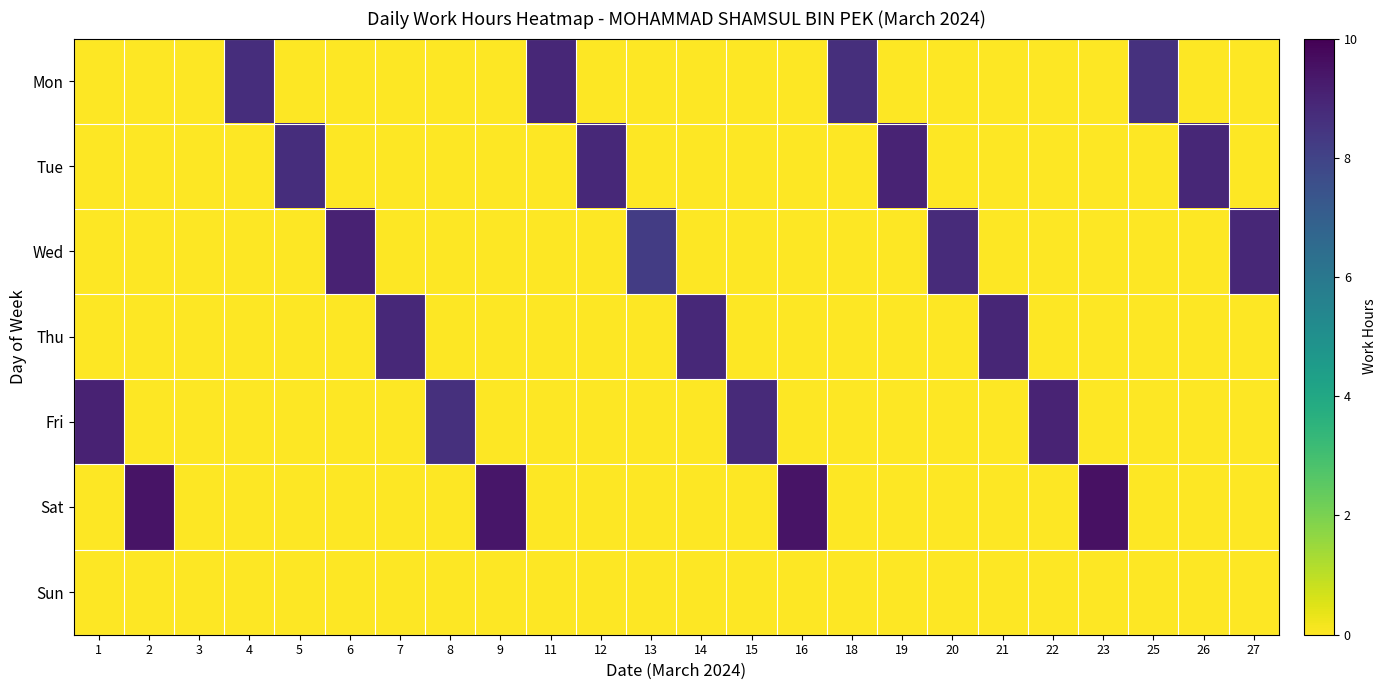

Rank the series by their maximum value, from lowest to highest.

Sun, Mon, Thu, Tue, Wed, Fri, Sat